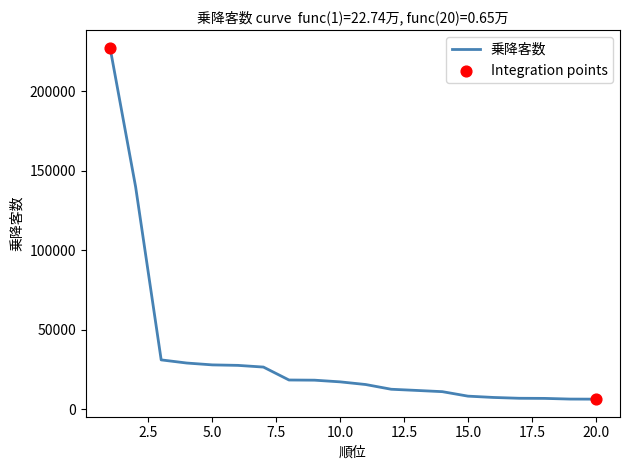

What is the difference between the maximum and minimum values?

220902